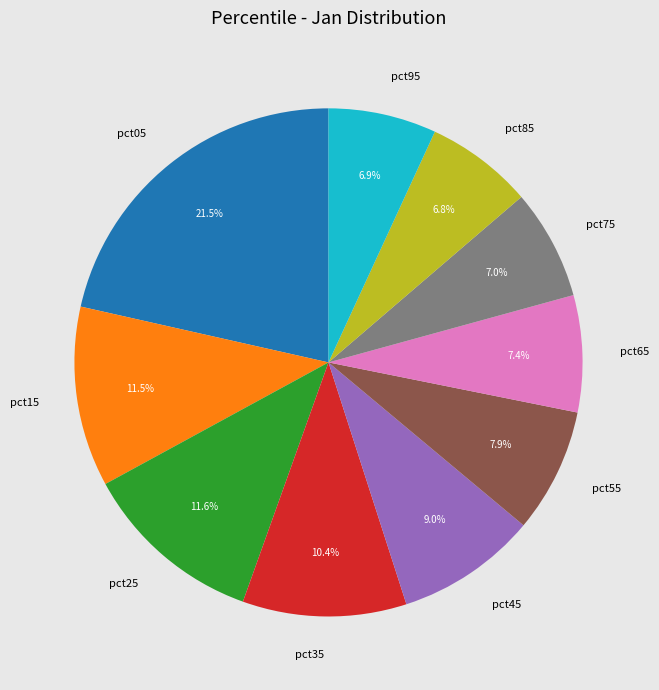

Which has a higher value, pct15 or pct05?

pct05